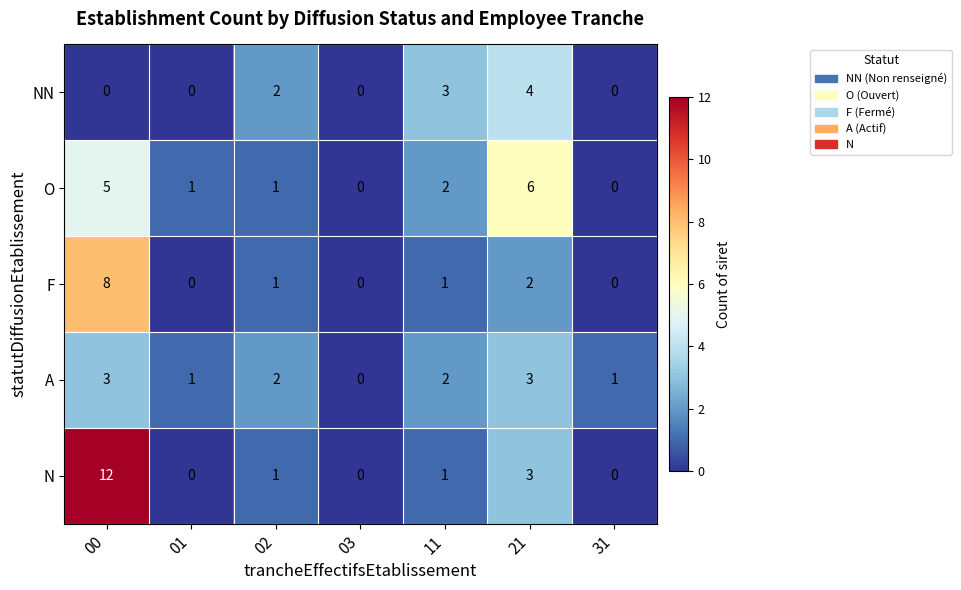

The NN series shows 1 at 00. True or false?

False